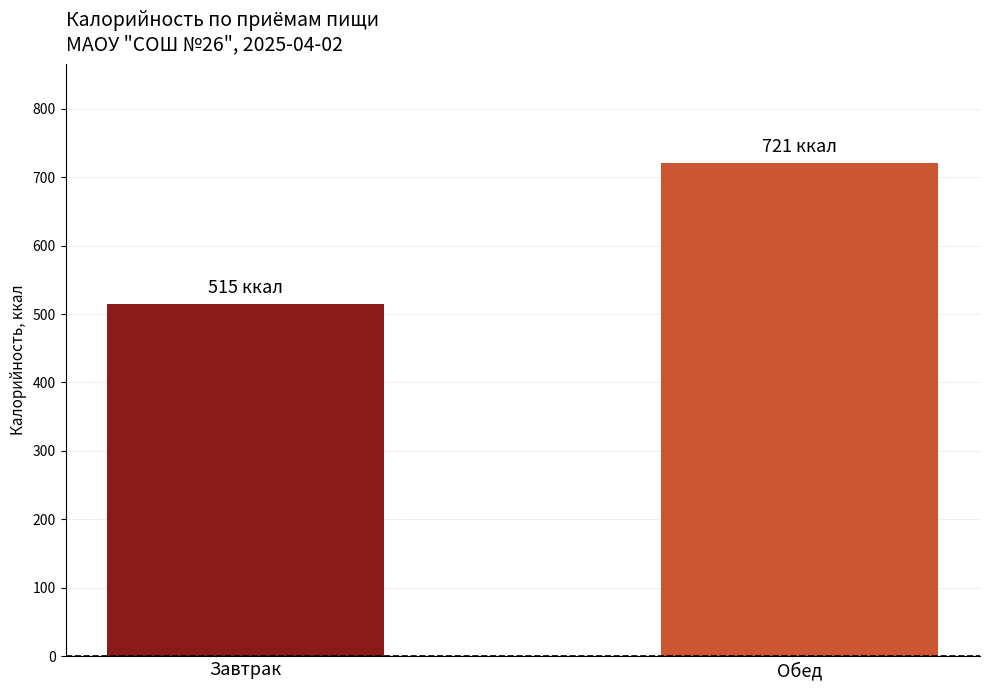

How many values are below 721?

1